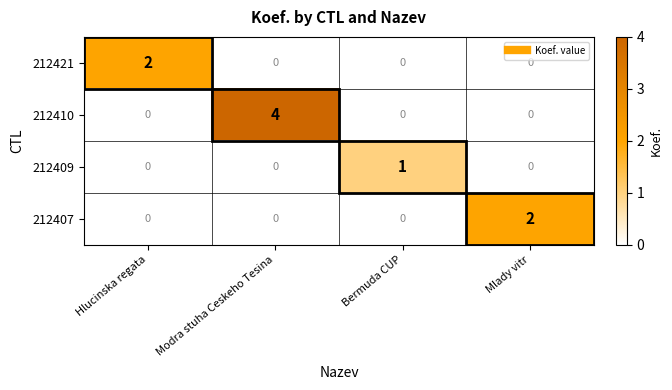

At which category is the sum across all series the highest?

Modra stuha Ceskeho Tesina